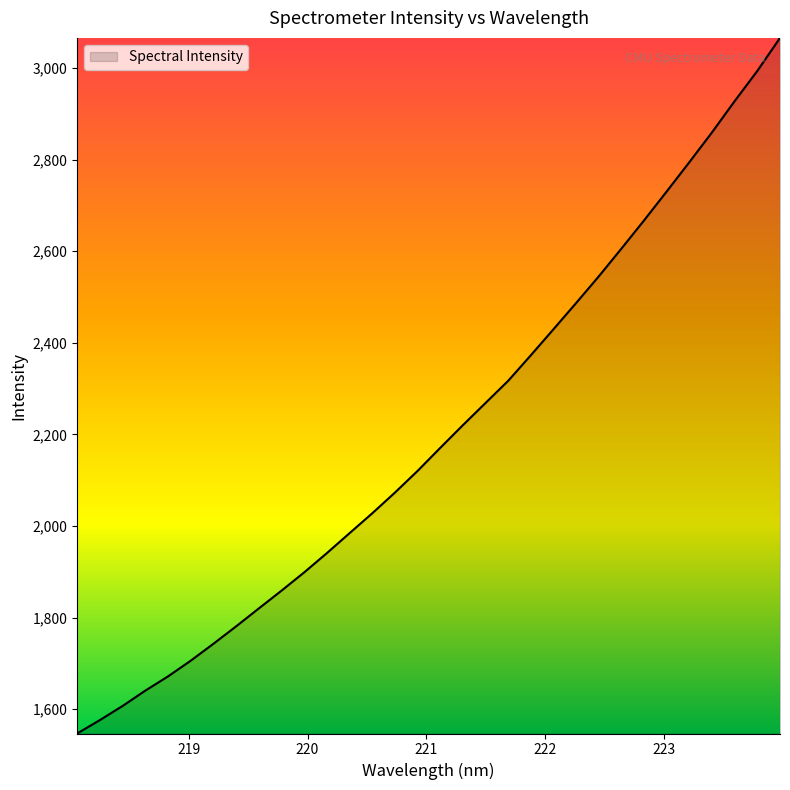

What is the minimum value shown in the chart?

1547.0